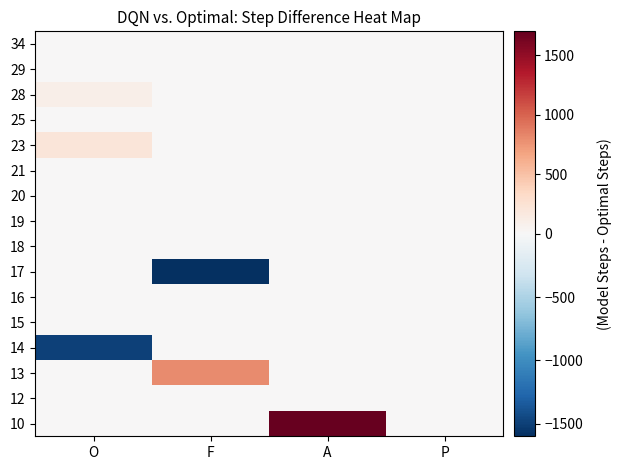

How many categories are shown in the chart?

4